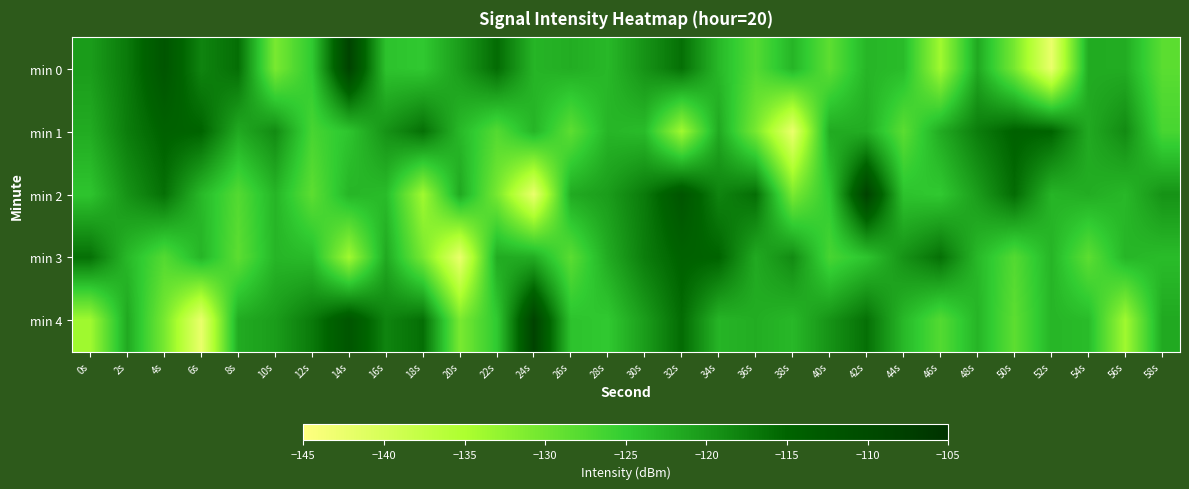

At 26s, list the series in order from smallest to largest.

min 1, min 3, min 4, min 0, min 2